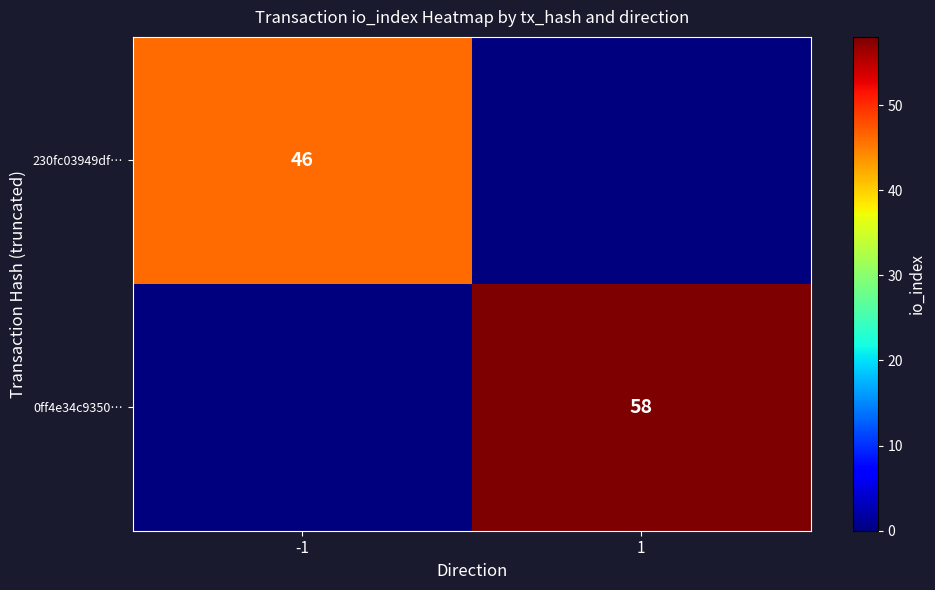

Is it true that 230fc03949df… equals 64 at -1?

False